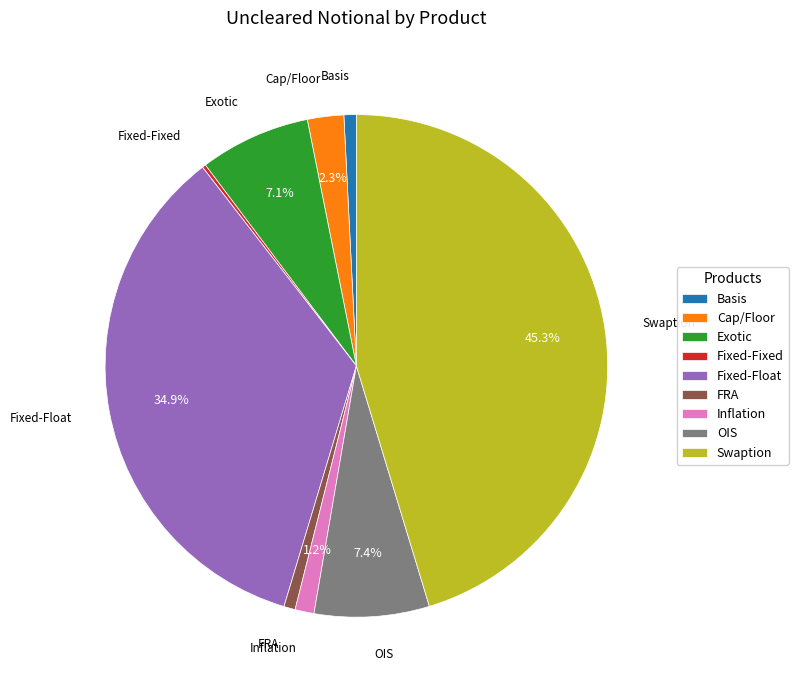

Between OIS and Cap/Floor, which is larger?

OIS